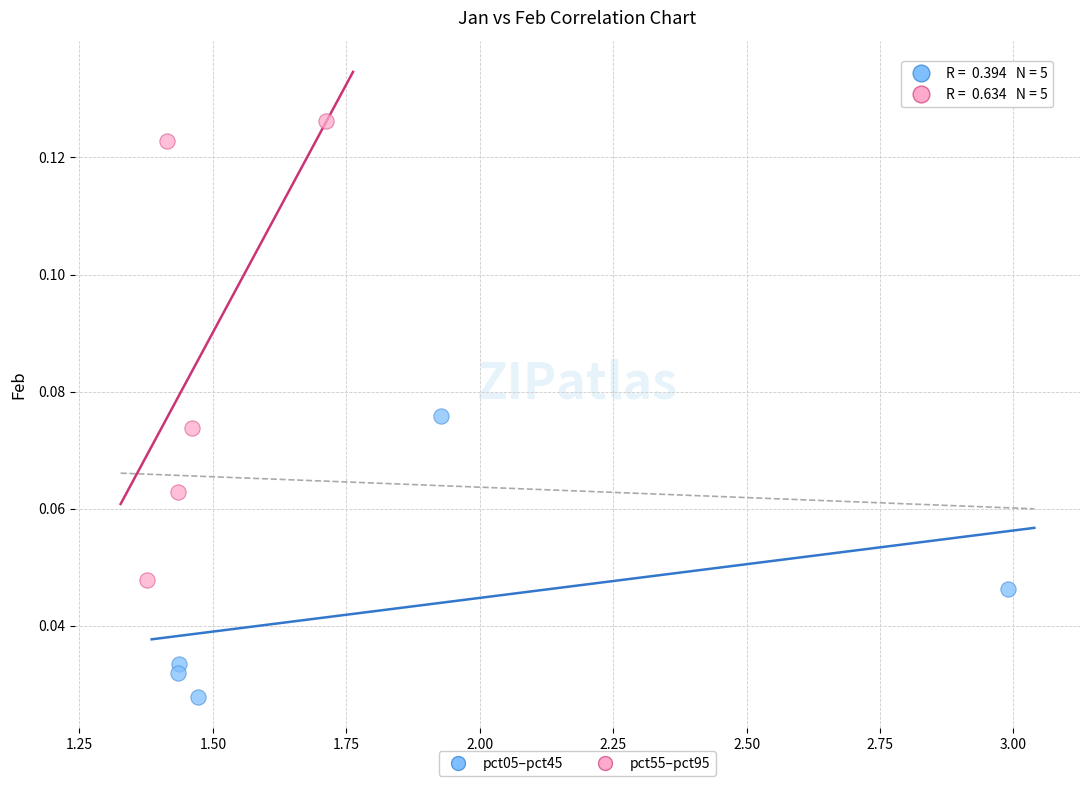

Which series contains the lowest Y value?

pct05–pct45